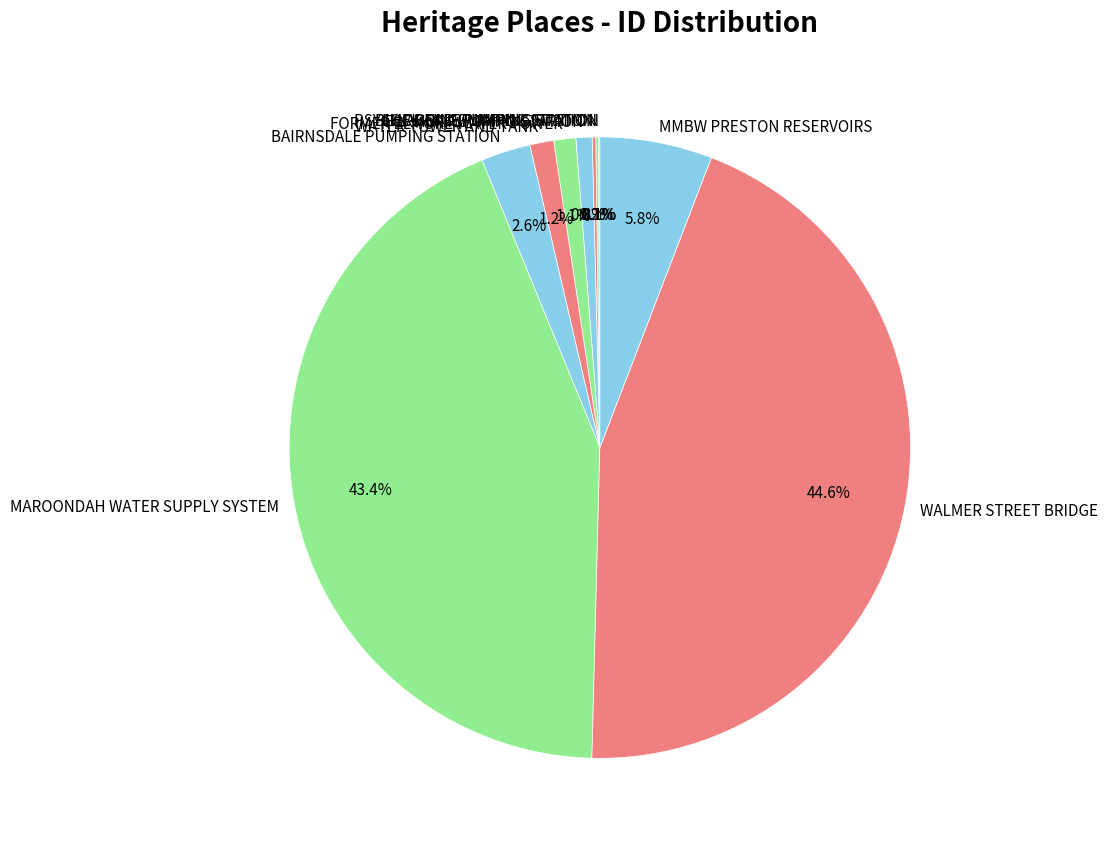

Approximately how many times larger is the value at BAIRNSDALE PUMPING STATION compared to FORMER PUMPING STATION?

3.1